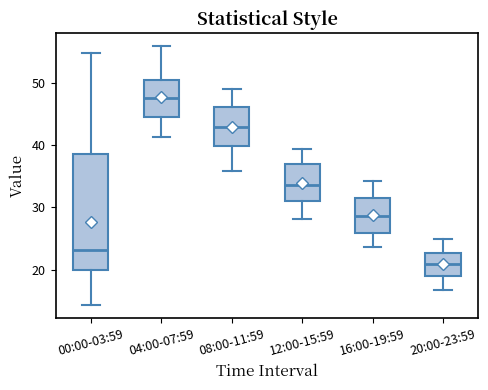

Where does the lower whisker of the box for 16:00-19:59 end on the y-axis? The values are not printed on the chart, so give them approximately, as read against the axis.

24